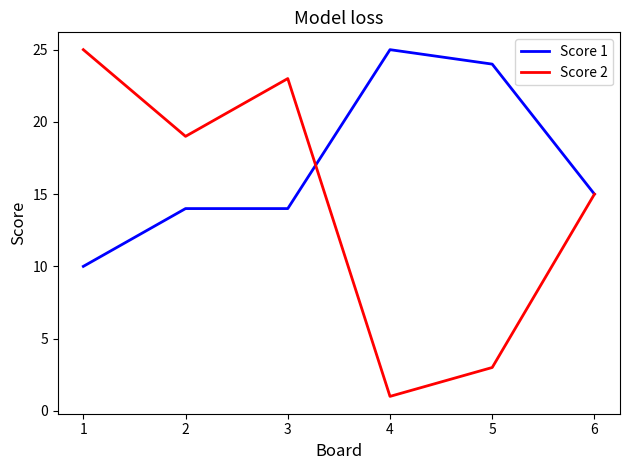

What is the minimum value for Score 2?

1